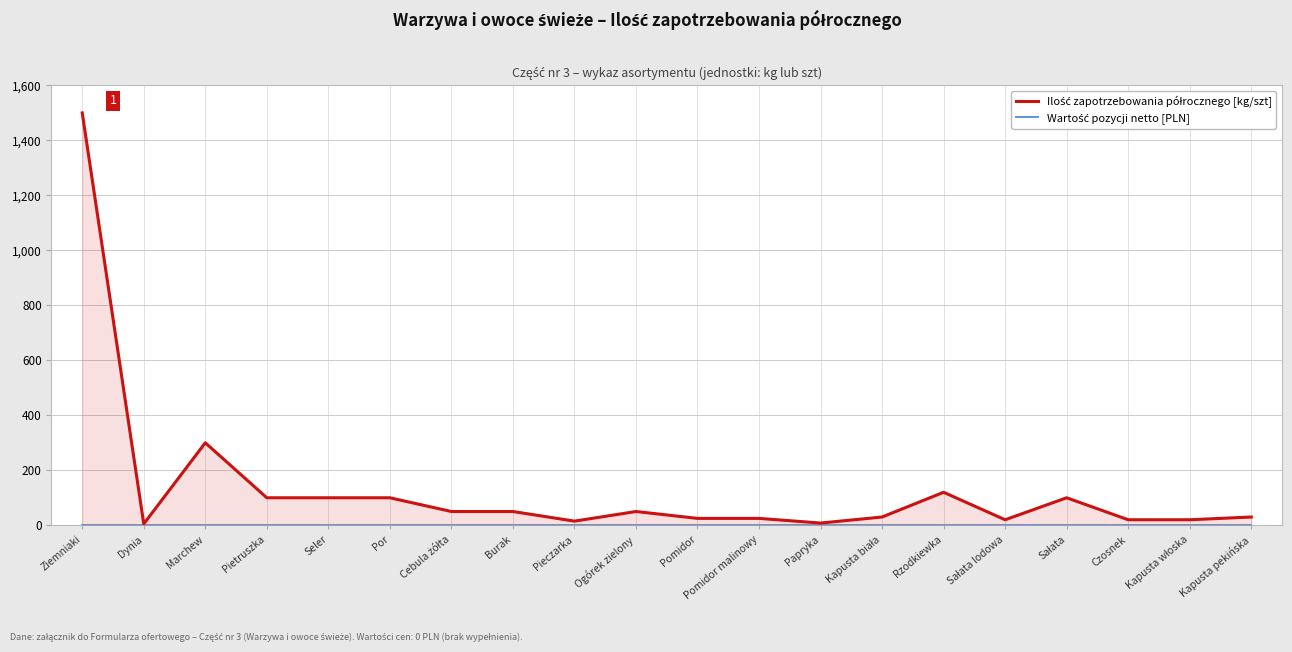

Reading left to right, transcribe all the data shown in this chart.

Ilość zapotrzebowania półrocznego [kg/szt]: Ziemniaki=1500	Dynia=5	Marchew=300	Pietruszka=100	Seler=100	Por=100	Cebula żółta=50	Burak=50	Pieczarka=15	Ogórek zielony=50	Pomidor=25	Pomidor malinowy=25	Papryka=8	Kapusta biała=30	Rzodkiewka=120	Sałata lodowa=20	Sałata=100	Czosnek=20	Kapusta włoska=20	Kapusta pekińska=30
Wartość pozycji netto [PLN]: Ziemniaki=0	Dynia=0	Marchew=0	Pietruszka=0	Seler=0	Por=0	Cebula żółta=0	Burak=0	Pieczarka=0	Ogórek zielony=0	Pomidor=0	Pomidor malinowy=0	Papryka=0	Kapusta biała=0	Rzodkiewka=0	Sałata lodowa=0	Sałata=0	Czosnek=0	Kapusta włoska=0	Kapusta pekińska=0